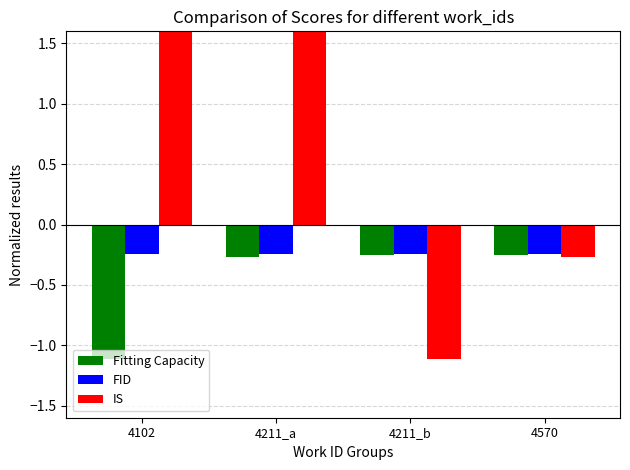

The value of IS at 4211_a is 2.1. True or false?

True